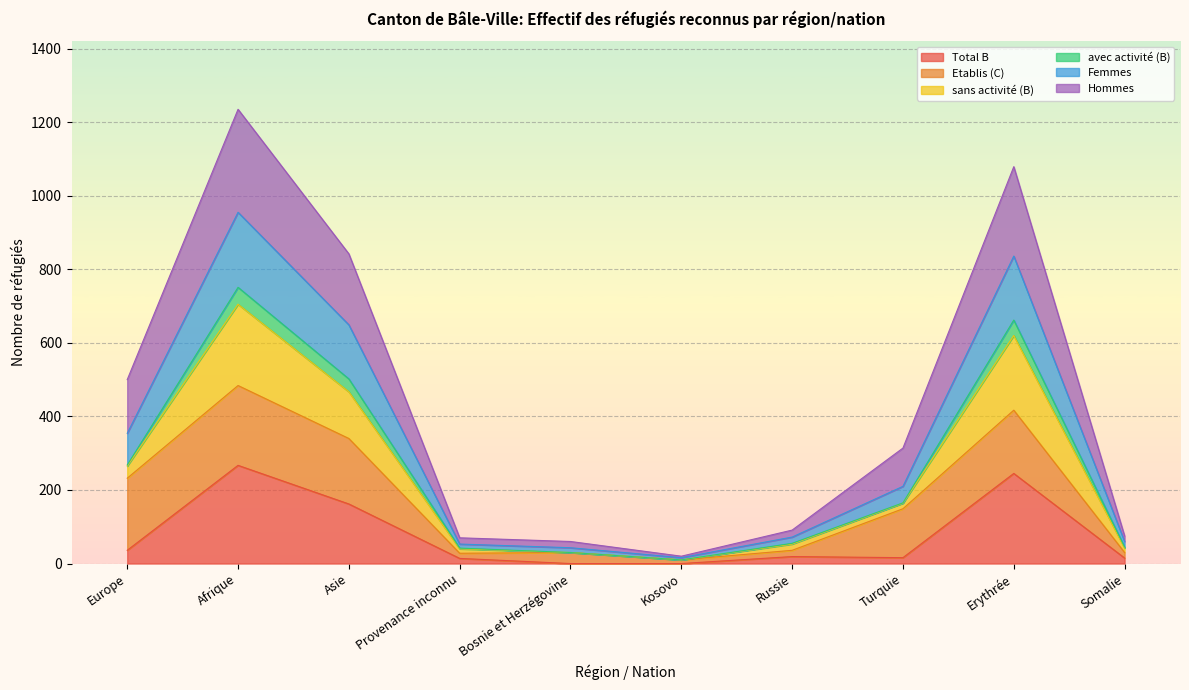

What is the highest value of the Total B series?

267